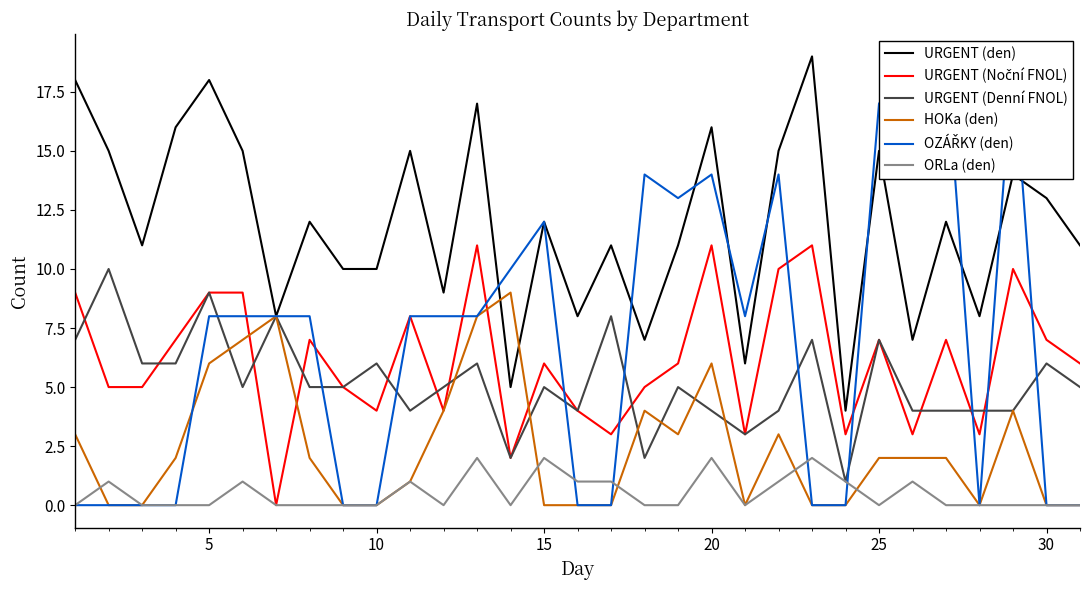

What are all the series names shown in the legend?

URGENT (den), URGENT (Noční FNOL), URGENT (Denní FNOL), HOKa (den), OZÁŘKY (den), ORLa (den)